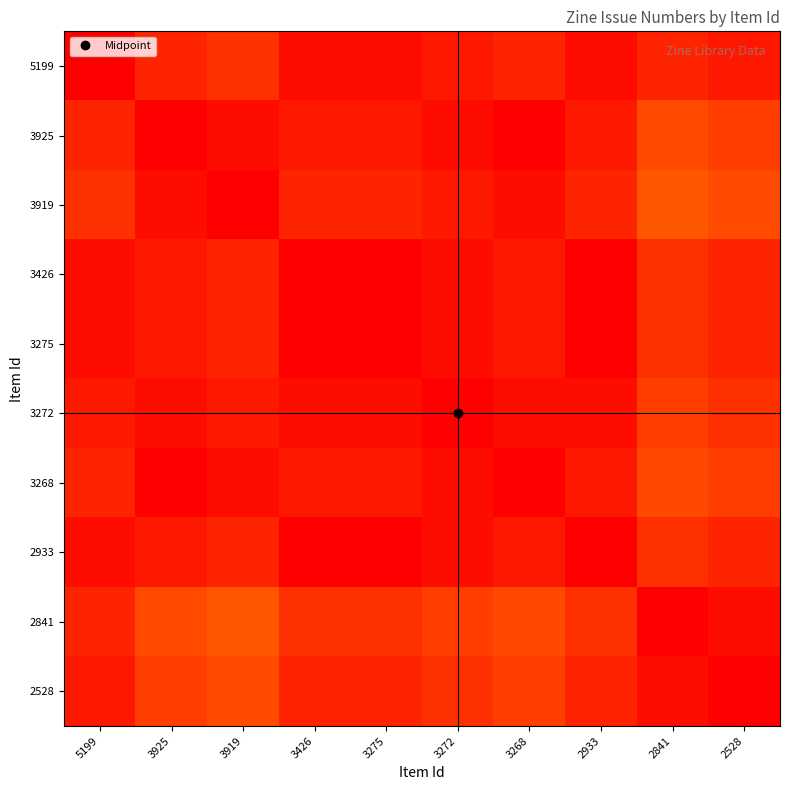

At how many categories does at least one series exceed 0?

10